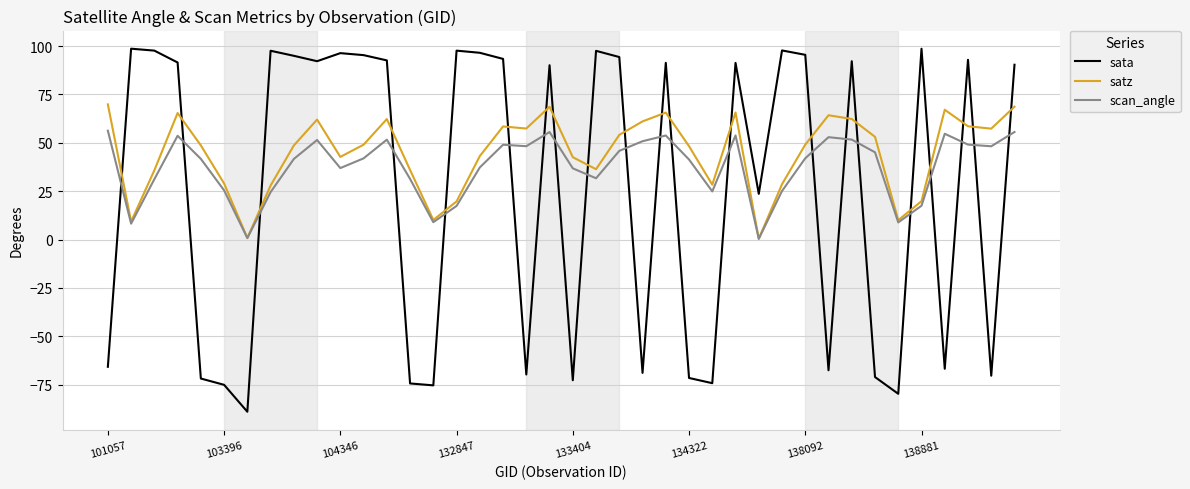

Which series has the widest spread of values?

sata